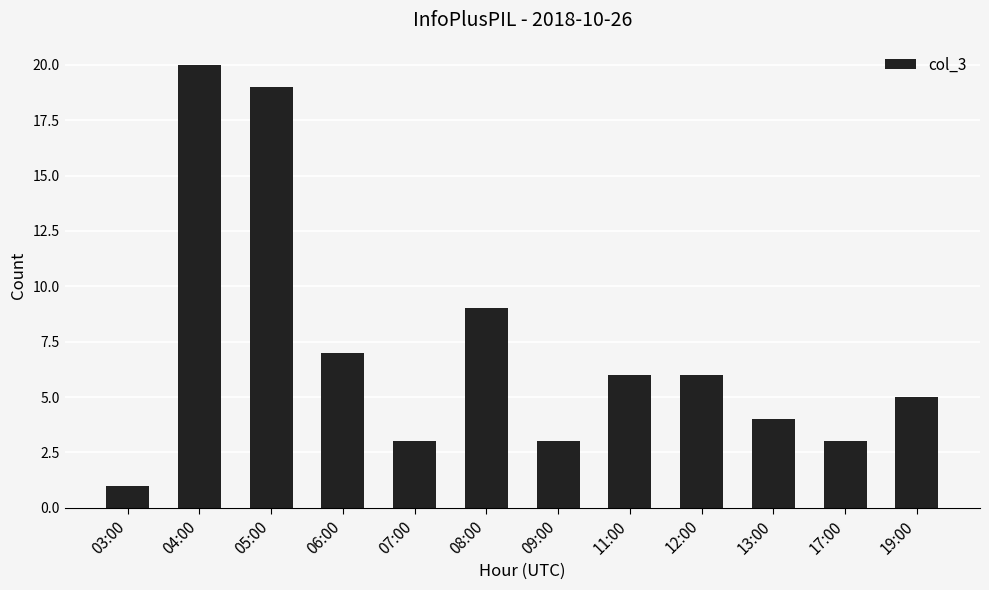

True or false: the data shows 19 at 05:00.

True